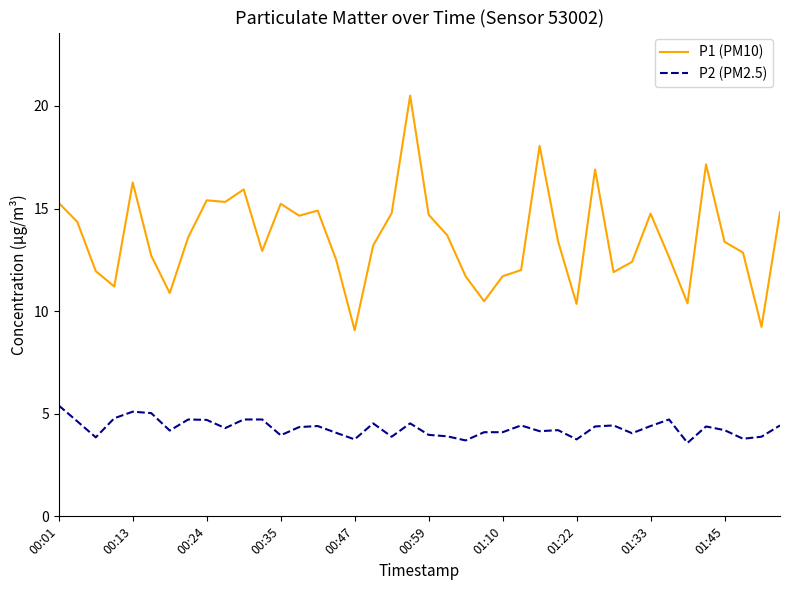

What is the greatest value displayed?

20.5